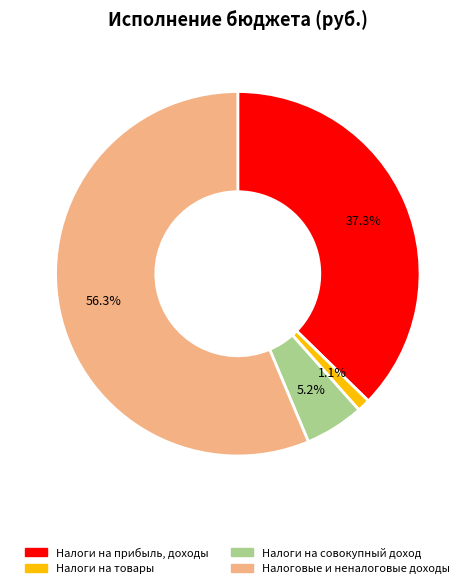

To the nearest percent, what is the average slice percentage?

25%